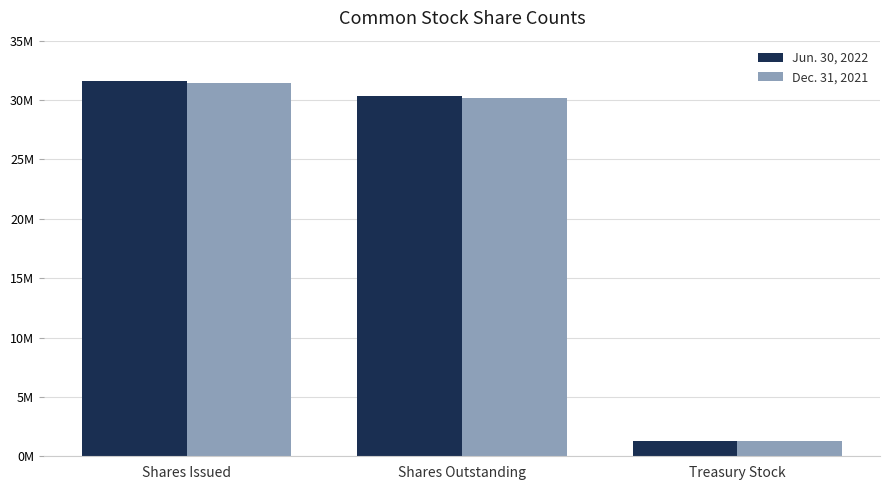

What are all the series names shown in the legend?

Jun. 30, 2022, Dec. 31, 2021